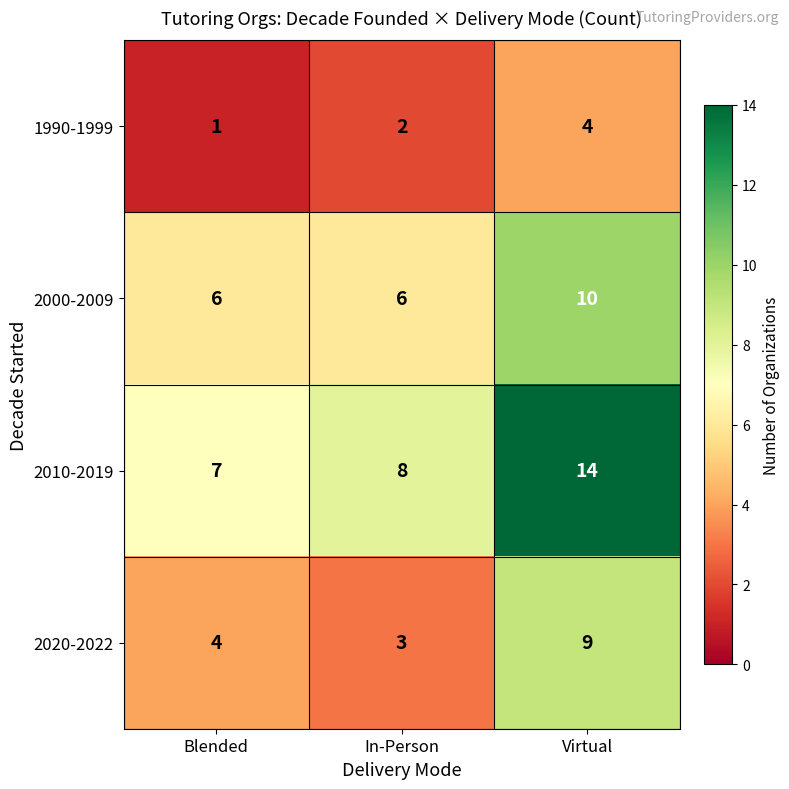

What is the approximate value of 1990-1999 at Virtual?

4